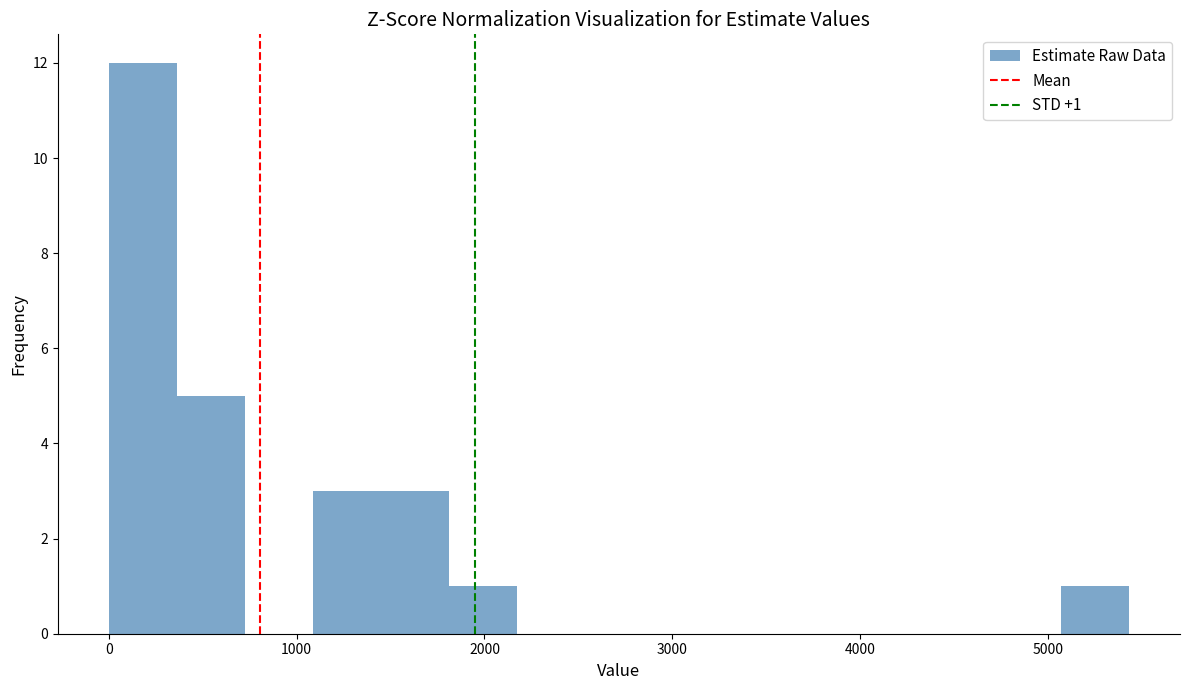

Around what value on the x-axis is the tallest bar? Give the approximate position of its centre, as read against the axis.

200